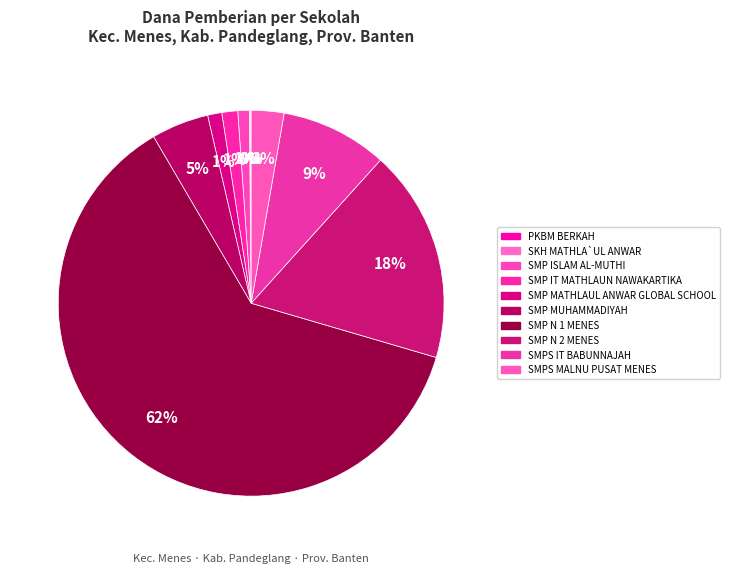

Which category has the smallest portion of the pie?

PKBM BERKAH